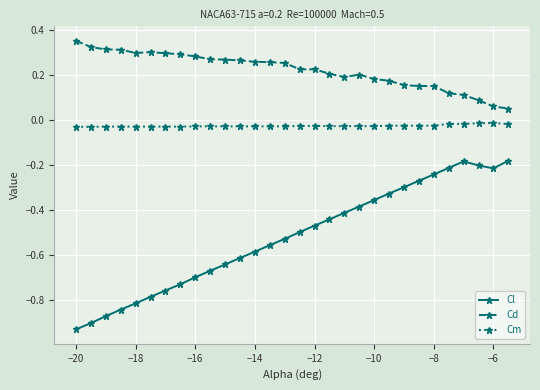

Which series has the largest range (max minus min)?

Cl